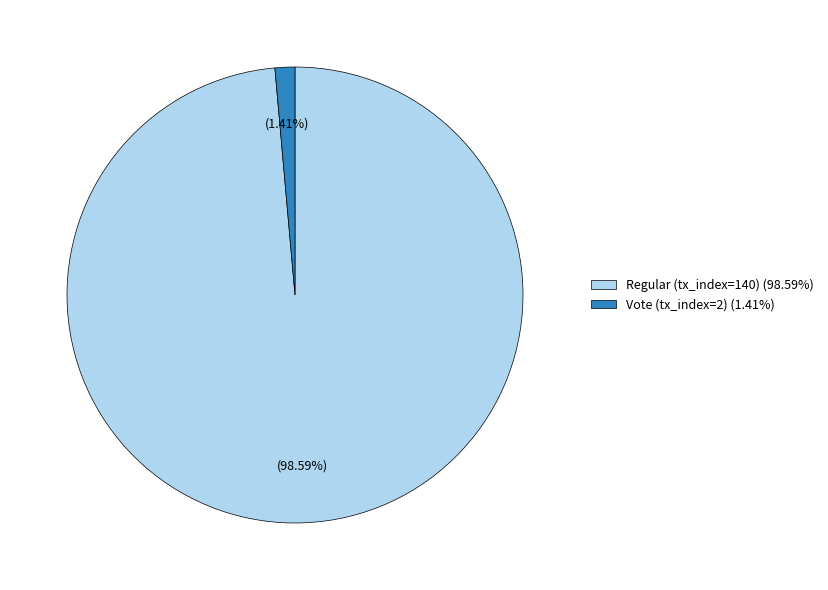

Is it true that Vote (tx_index=2) is 1% of the pie?

True